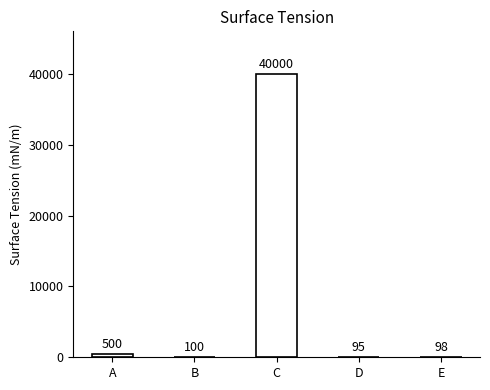

What is the change in value from A to C?

+39500